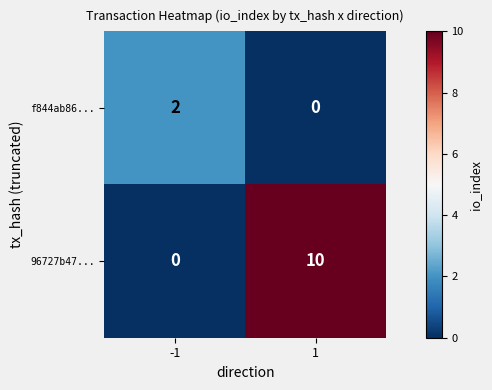

What is the sum of all 96727b47... values?

10